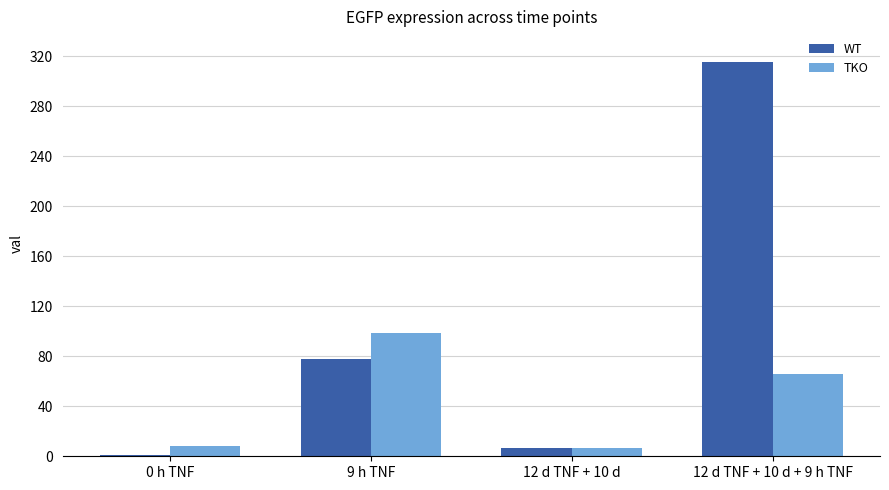

Which series has the largest total across all categories?

WT